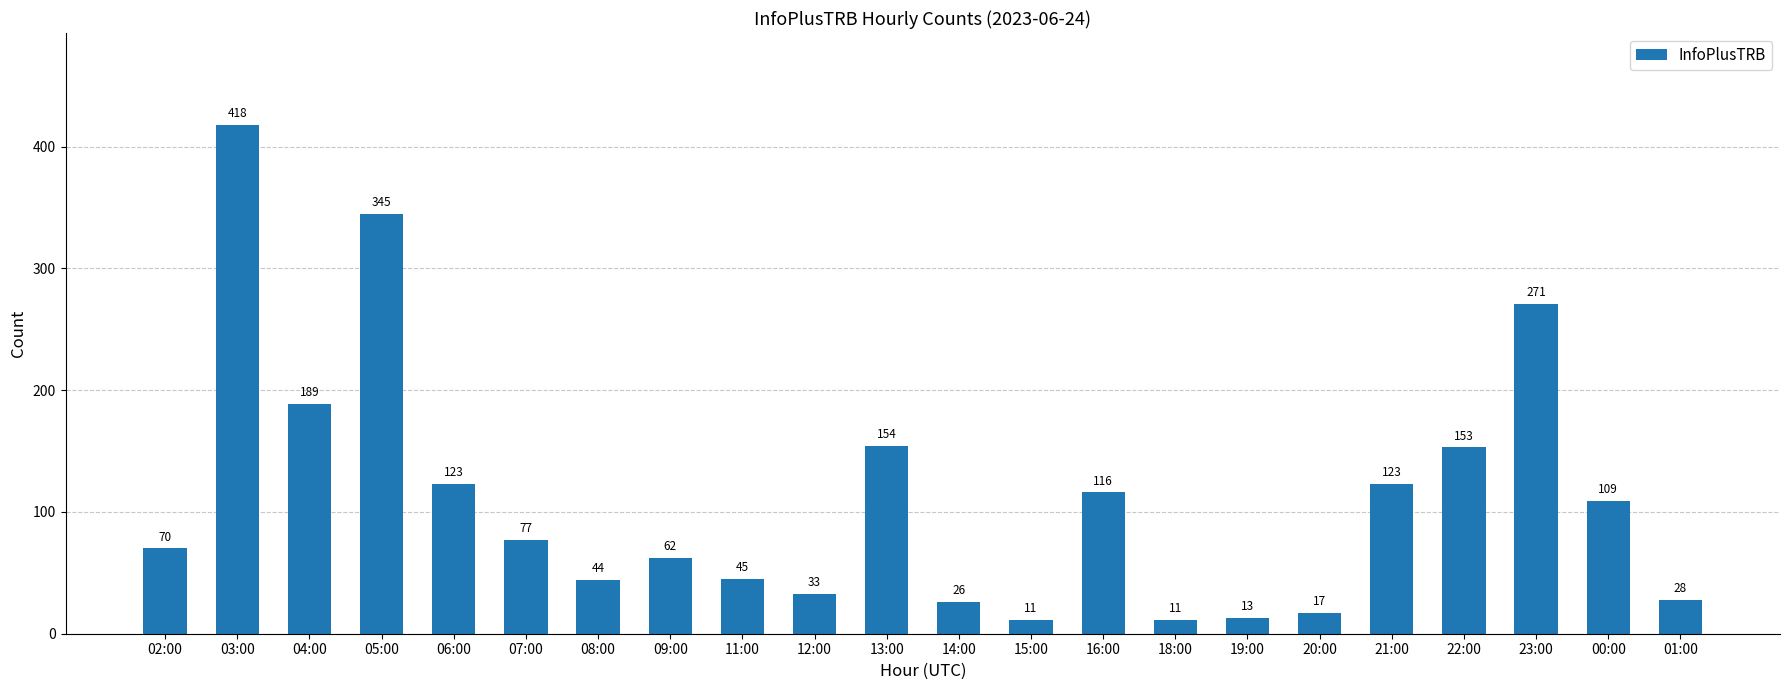

What is the greatest value displayed?

418